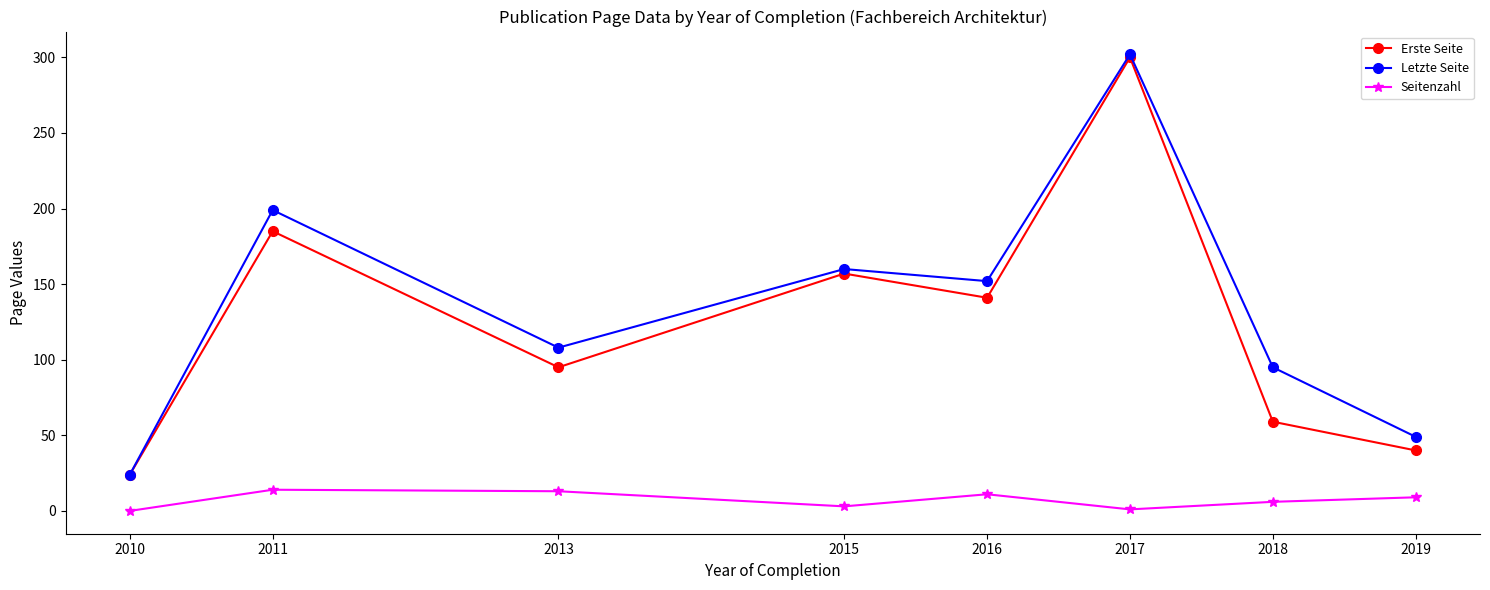

How many interior local peaks does the Erste Seite series have?

3